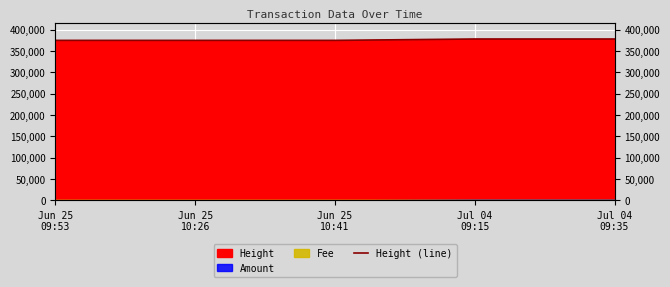

How many values are below 374872?

2